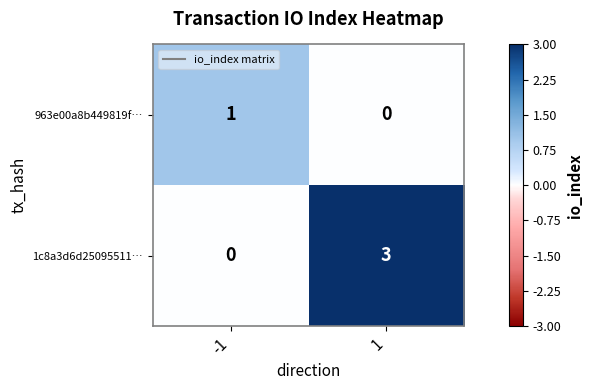

Reading left to right, transcribe all the data shown in this chart.

963e00a8b449819f…: -1=1	1=0
1c8a3d6d25095511…: -1=0	1=3